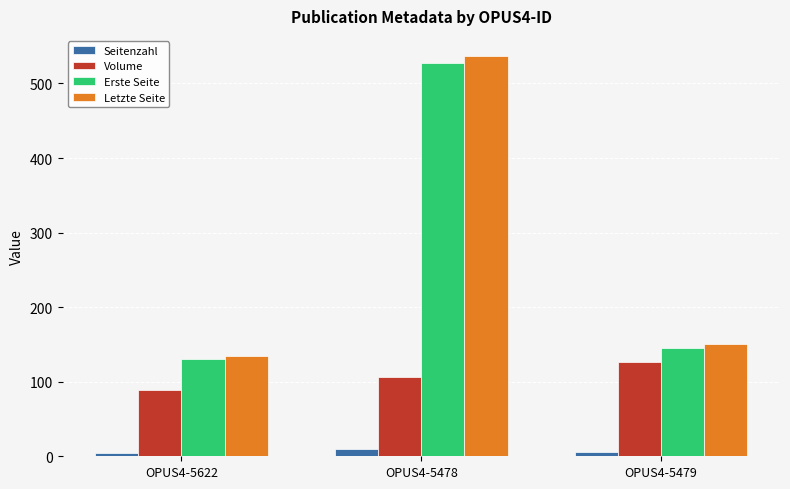

At which label is Erste Seite closest to 328?

OPUS4-5479